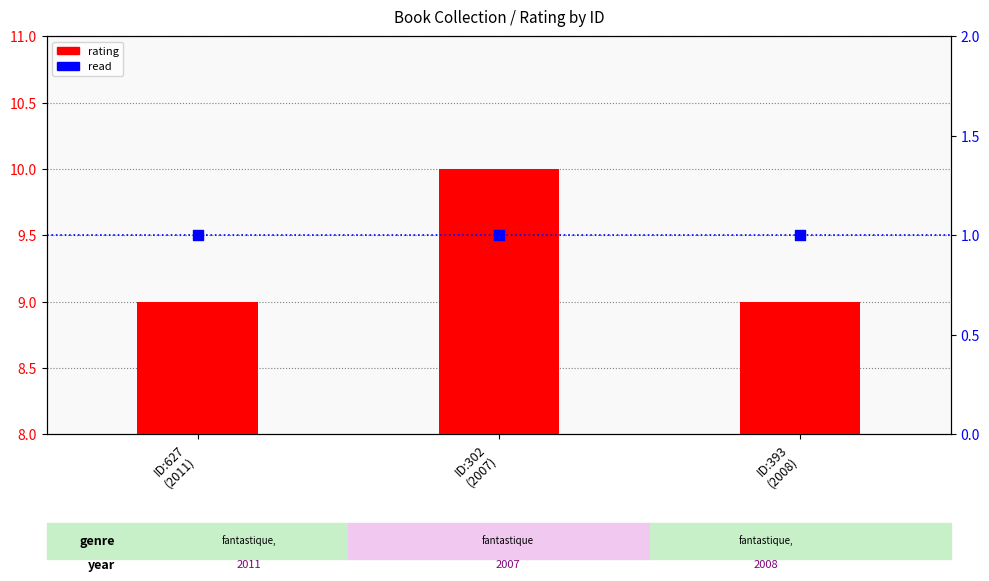

At how many categories does at least one series exceed 8?

3